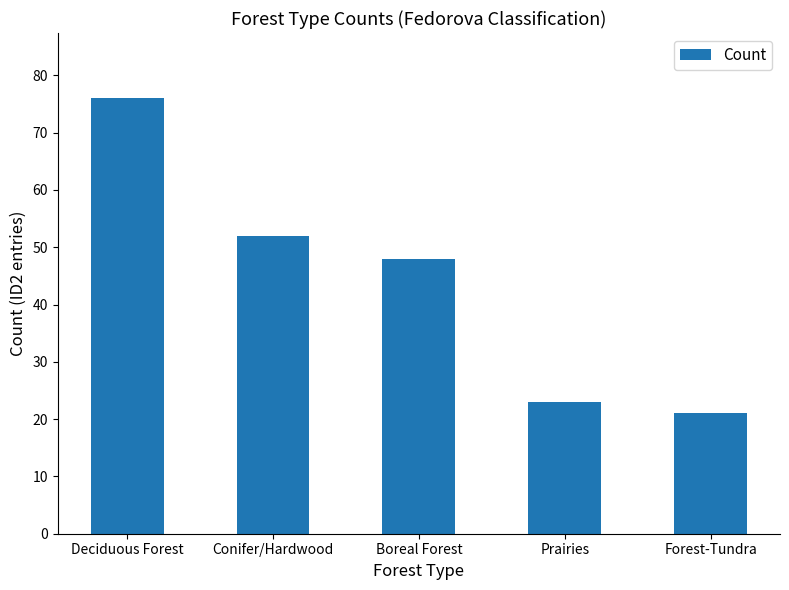

Is it true that the value at Boreal Forest is 48?

True